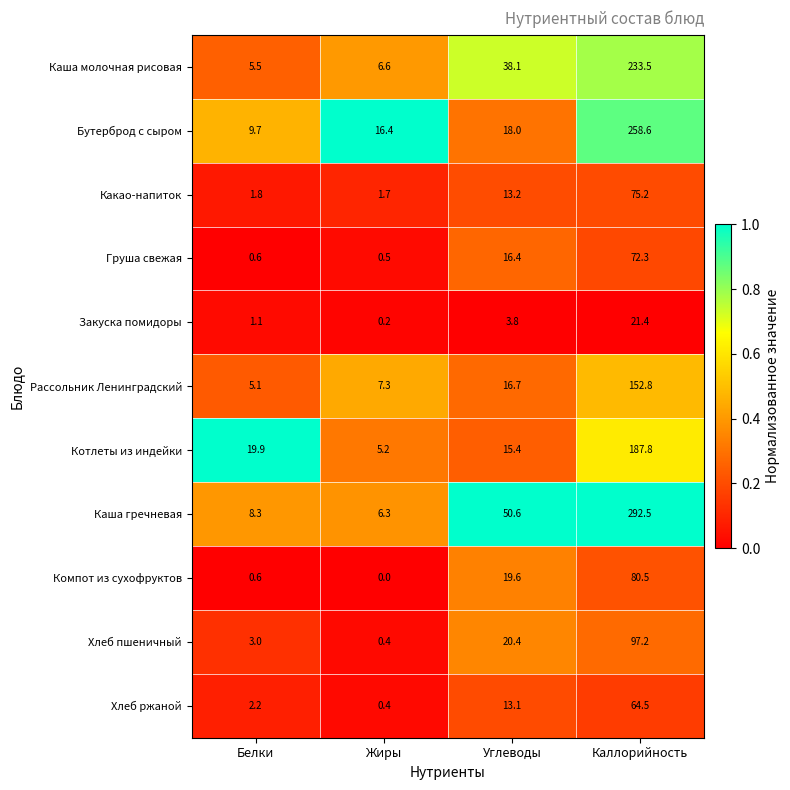

Rank the series by their maximum value, from highest to lowest.

Каша гречневая, Бутерброд с сыром, Каша молочная рисовая, Котлеты из индейки, Рассольник Ленинградский, Хлеб пшеничный, Компот из сухофруктов, Какао-напиток, Груша свежая, Хлеб ржаной, Закуска помидоры